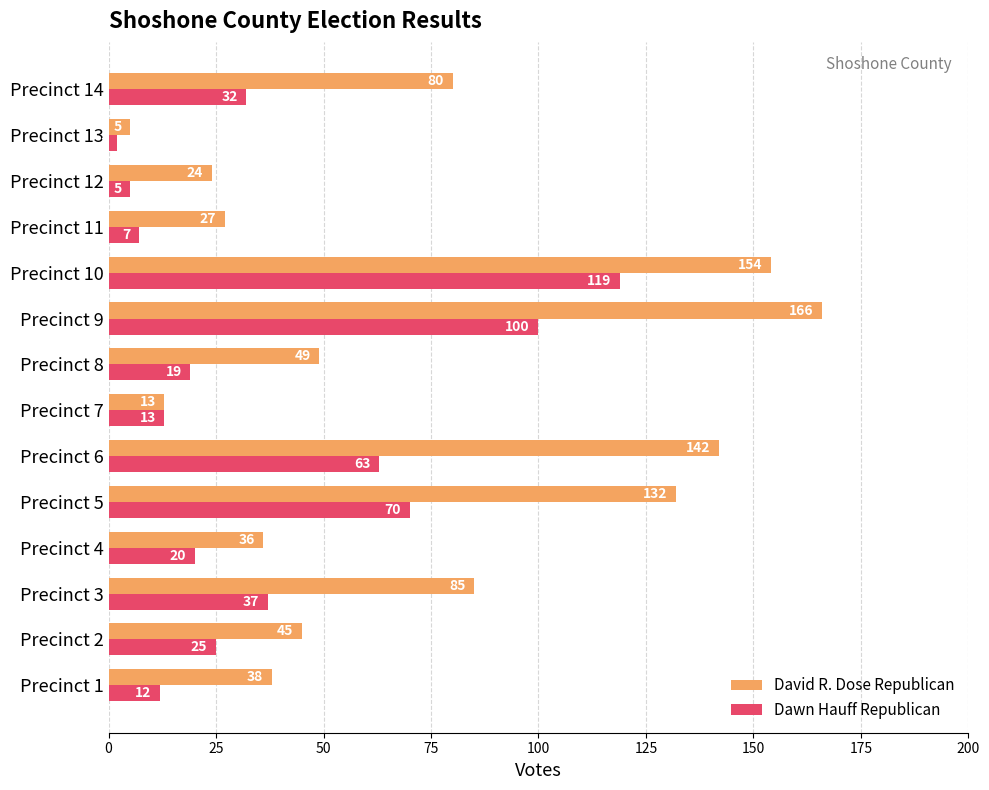

What is the approximate value of David R. Dose Republican at Precinct 9, to the nearest 50?

150